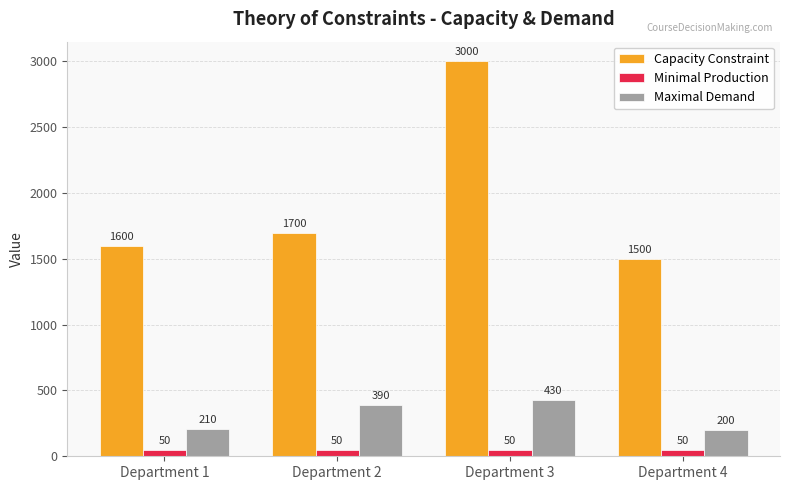

What is the difference between the Maximal Demand values at Department 2 and Department 1?

180